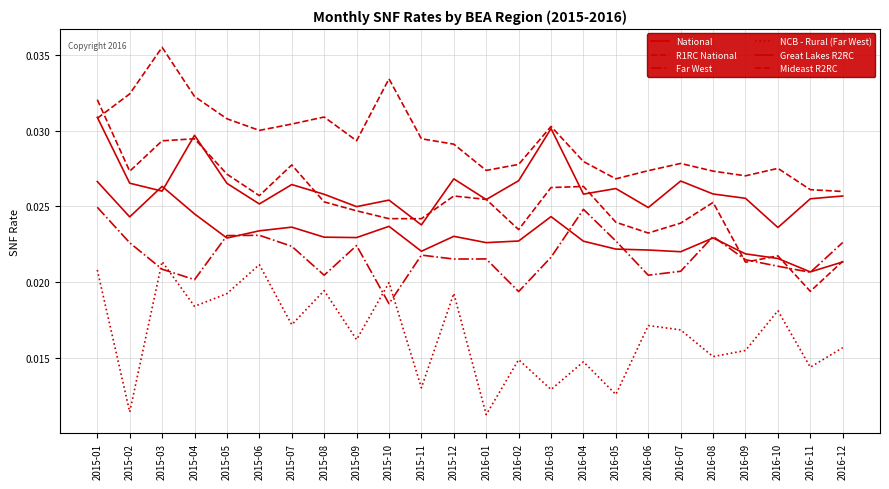

What is the sum of all Far West values?

0.5